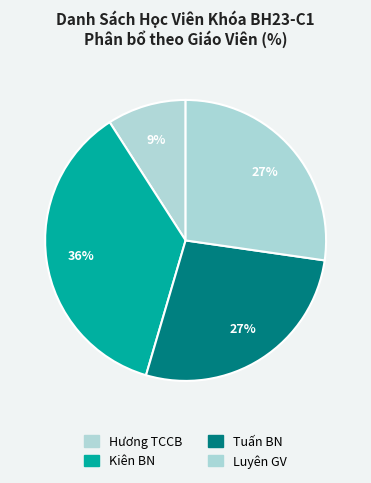

How many segments does this pie chart have?

4